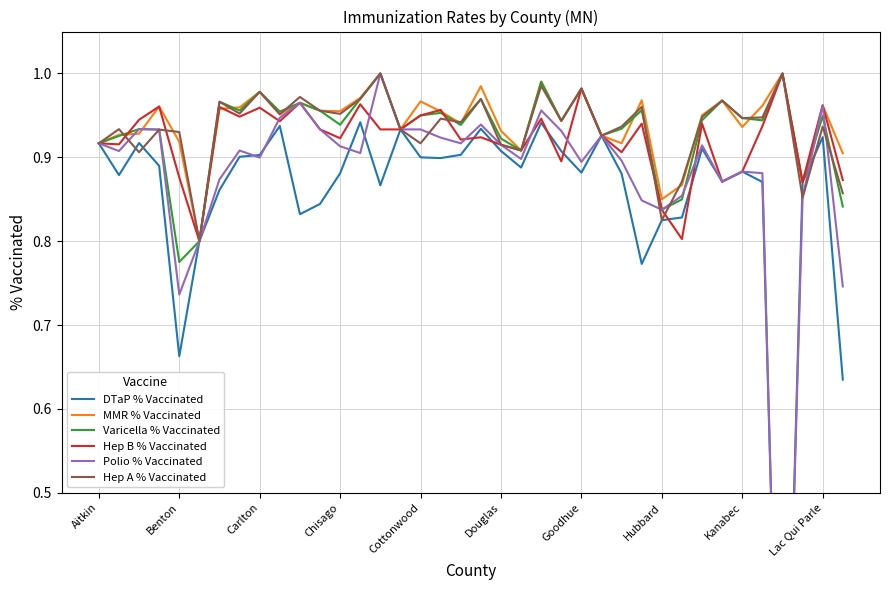

The Hep B % Vaccinated series shows 1.3 at Douglas. True or false?

False